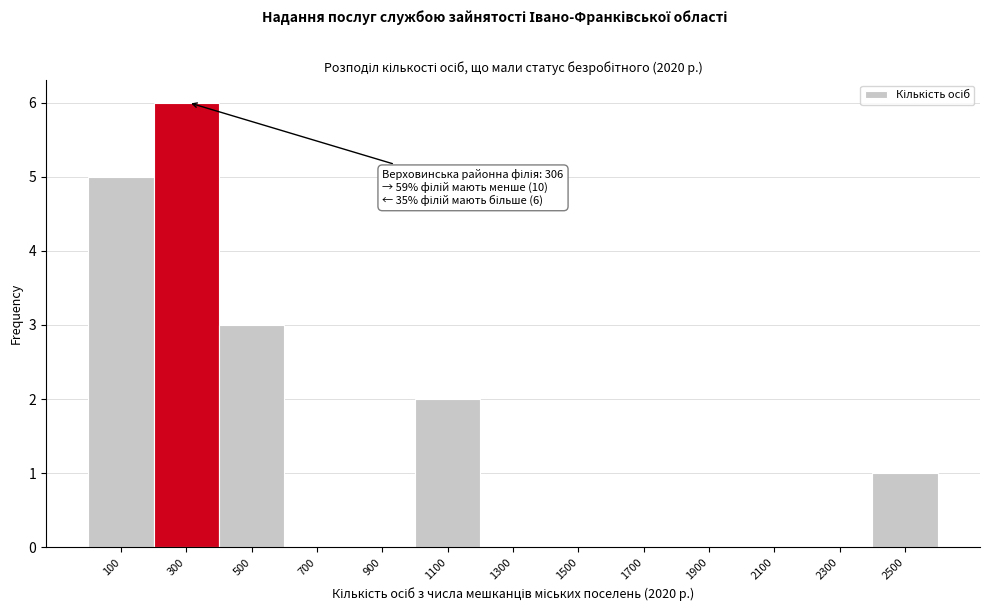

Over which range of the x-axis is the bar tallest?

200 to 400